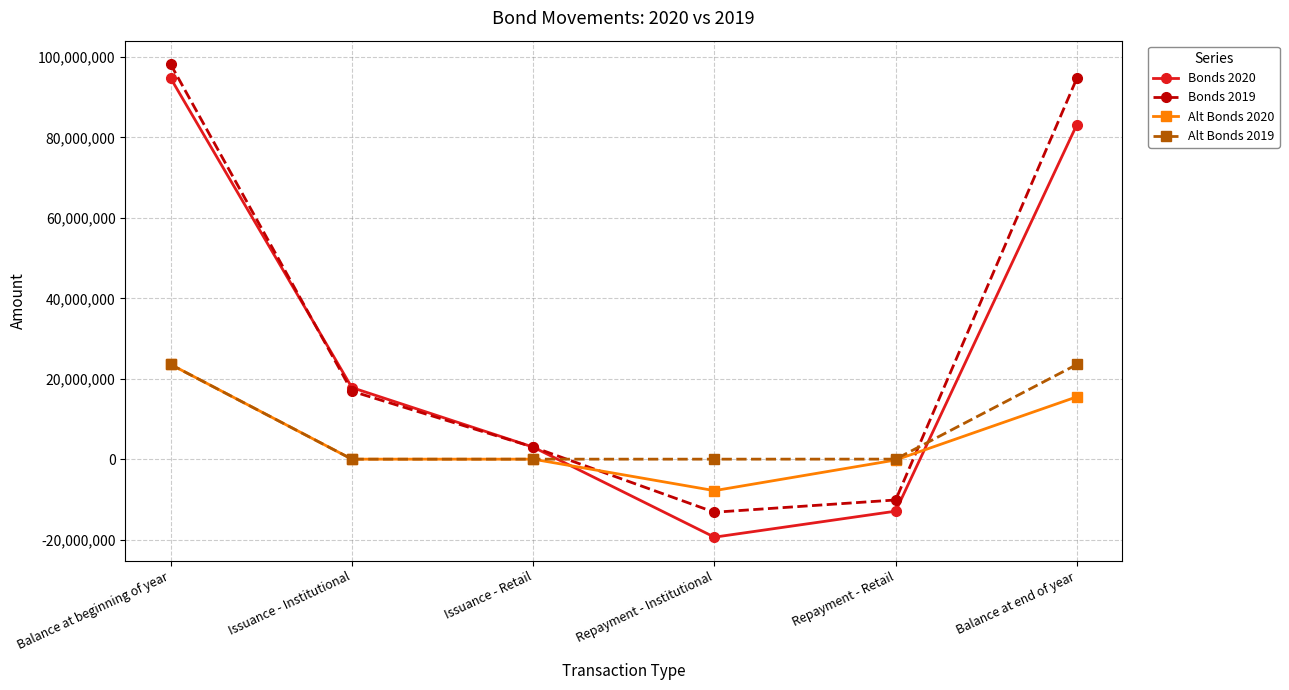

Is it true that Alt Bonds 2020 equals 19191590 at Issuance - Retail?

False